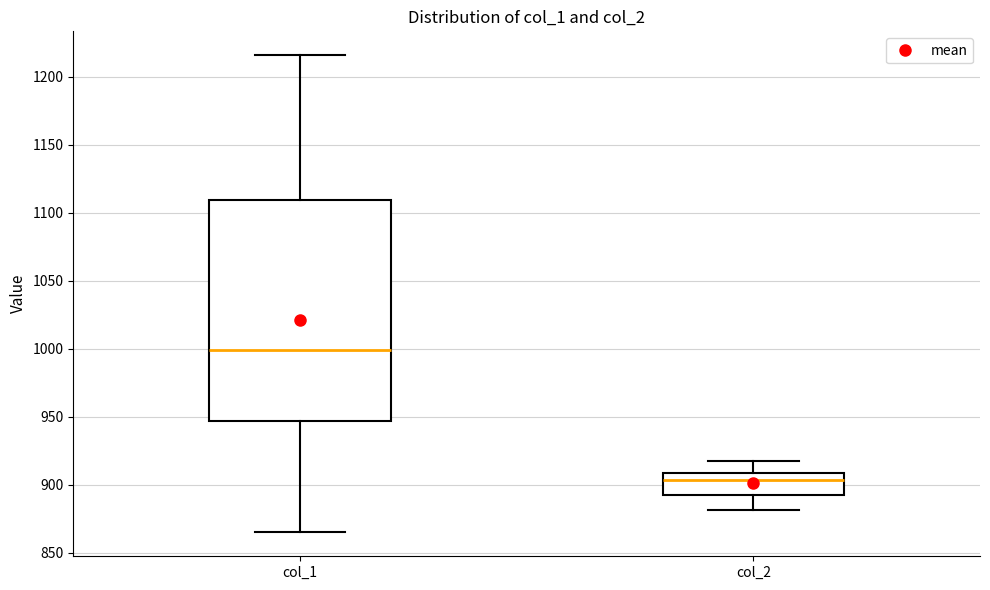

Which box's median line is the highest?

col_1